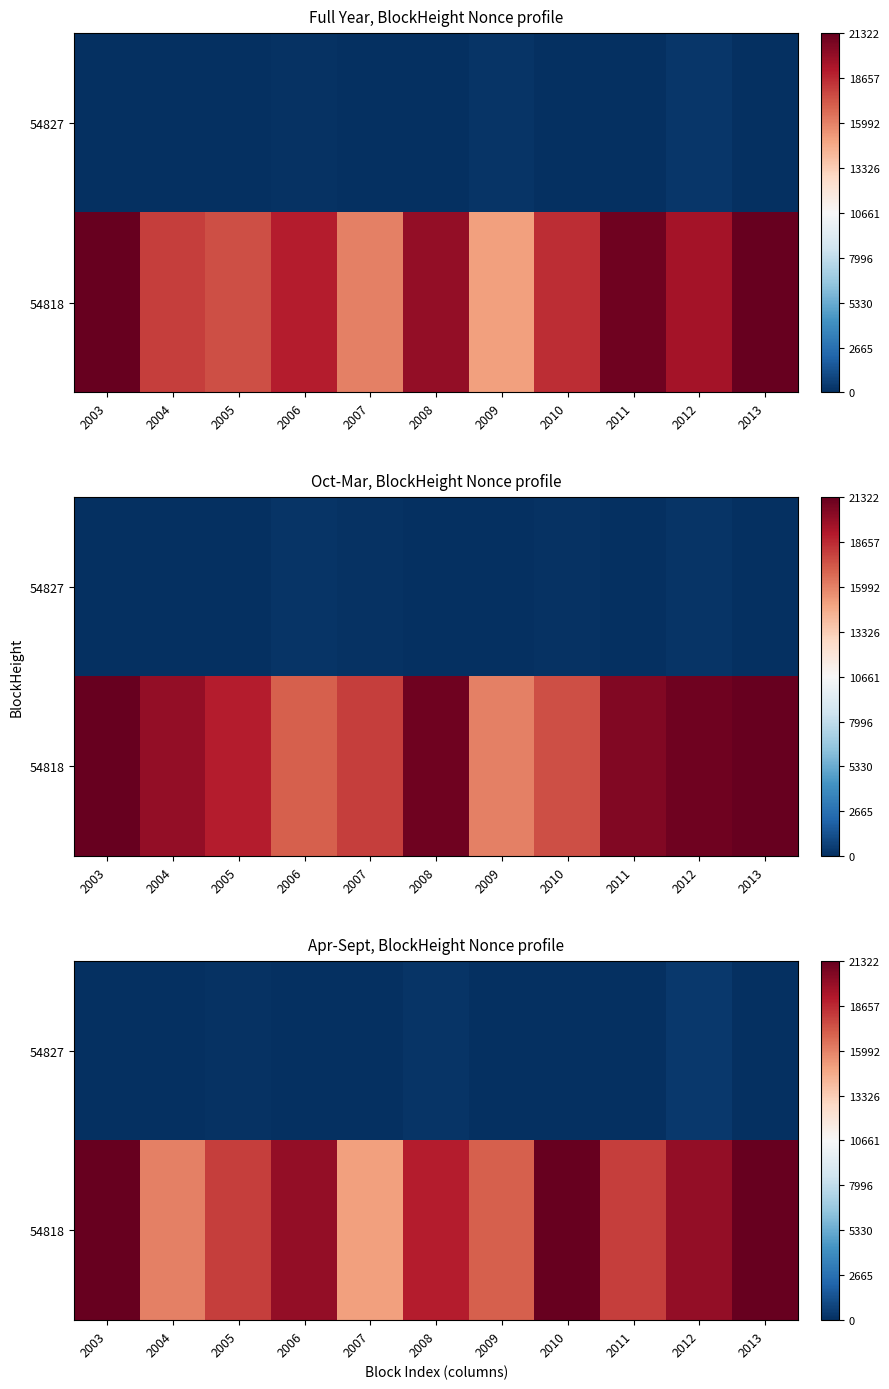

Rank the series by their average value, from lowest to highest.

54827, 54818